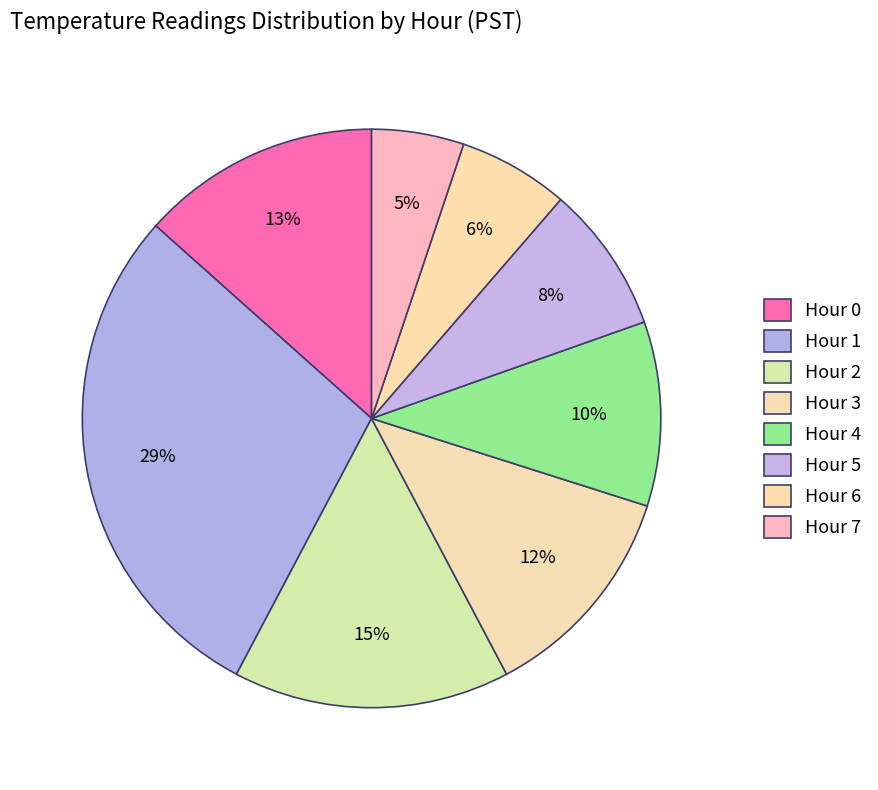

Is it true that Hour 3 is 12% of the pie?

True